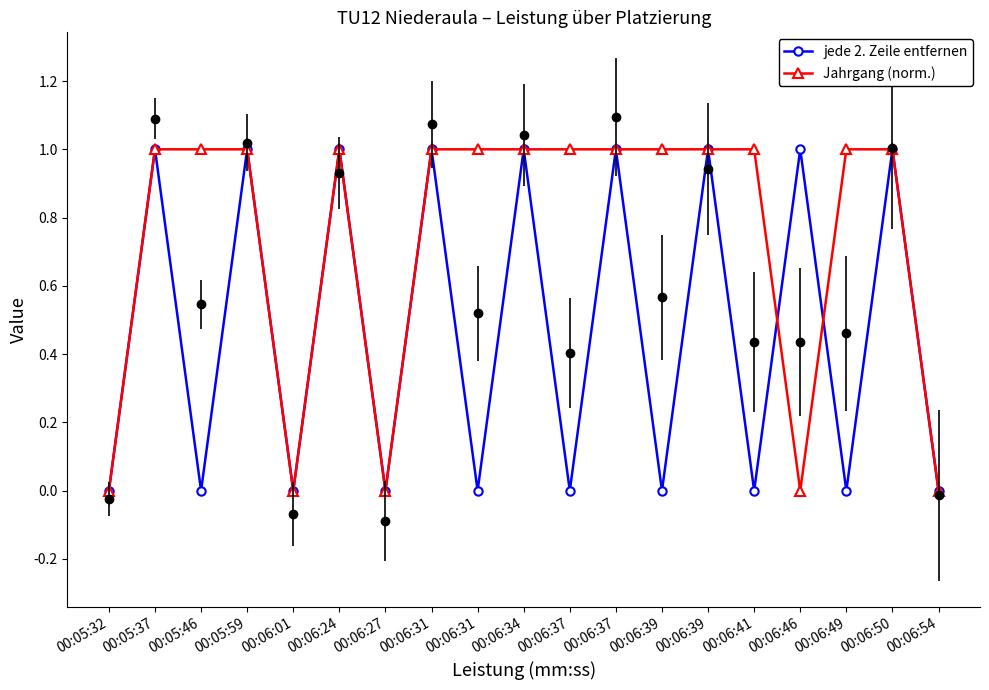

What is the sum of all Jahrgang (norm.) values?

14